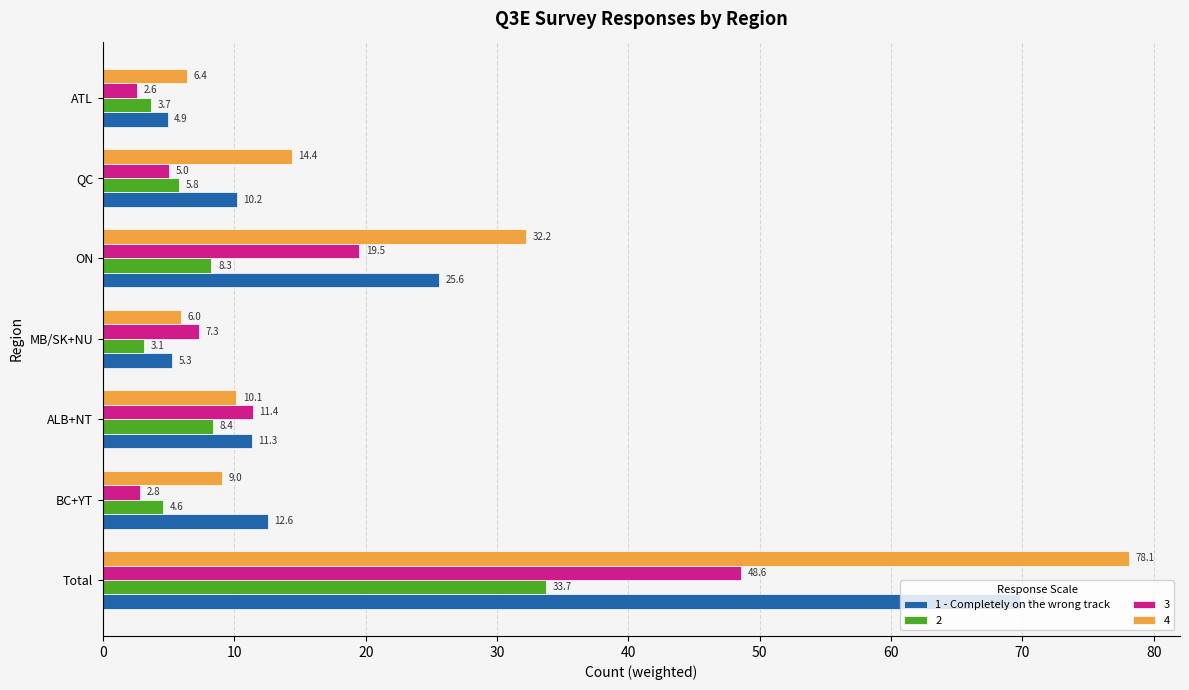

Which series changed the most between BC+YT and ON?

4